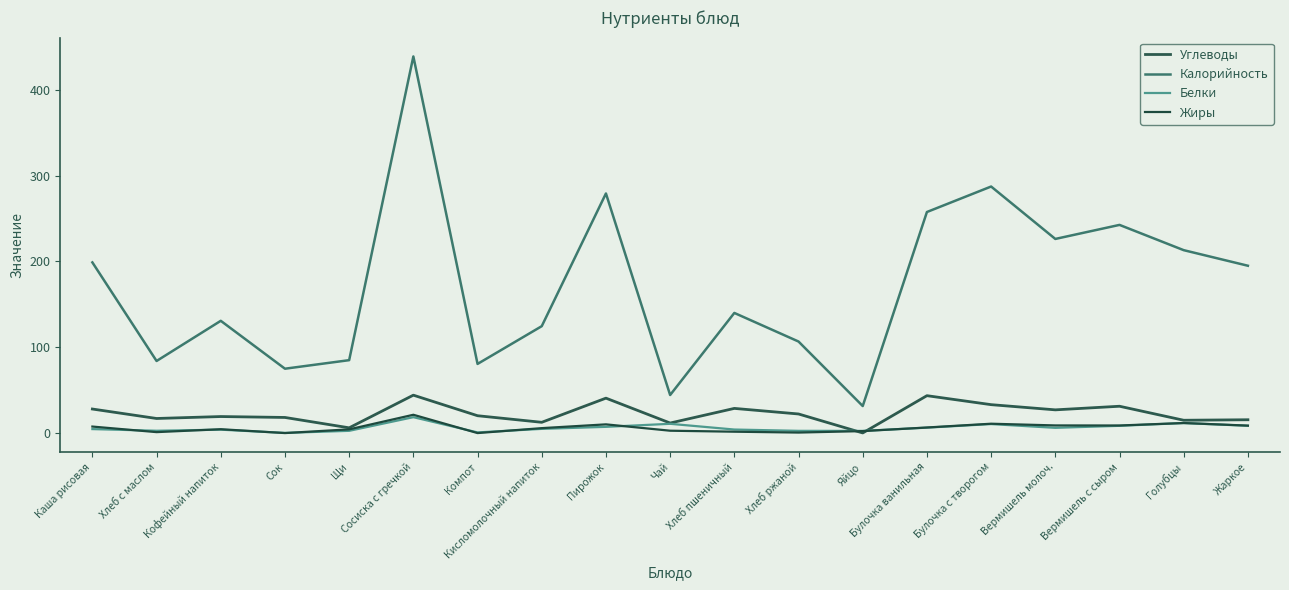

Where is the first local minimum for Белки?

Хлеб с маслом